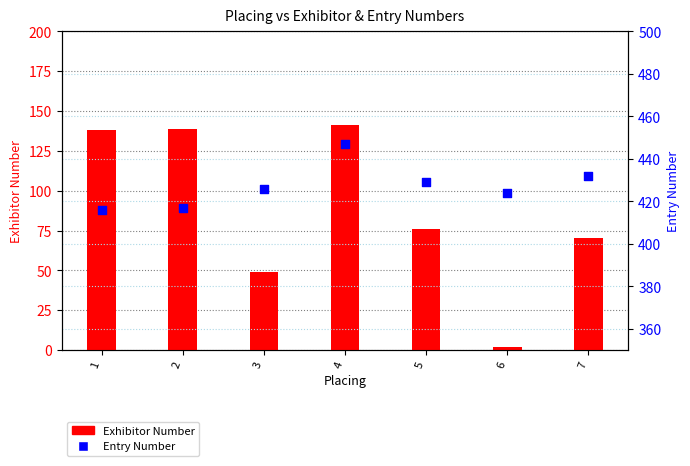

Which series has the largest total across all categories?

Entry Number